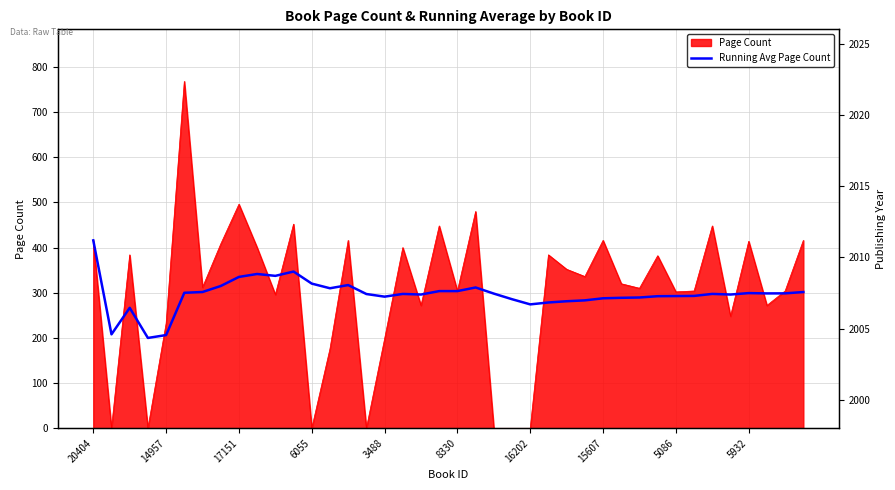

Reading left to right, extract all data points from this chart.

416.0	208.0	266.7	200.0	206.4	300.0	301.7	315.0	335.1	341.6	337.5	347.0	320.3	310.0	317.1	297.2	291.4	297.4	296.1	303.7	303.7	311.7	298.2	285.8	274.3	278.5	281.3	283.2	287.8	288.9	289.5	292.4	292.7	293.1	297.5	296.1	299.3	298.6	298.7	301.6